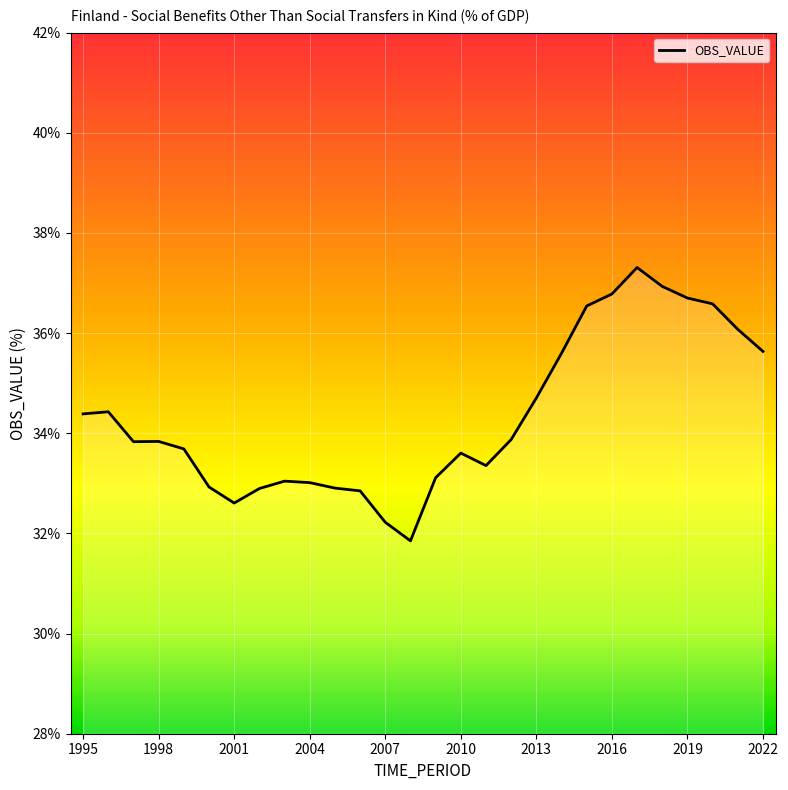

What is the greatest value displayed?

37.3